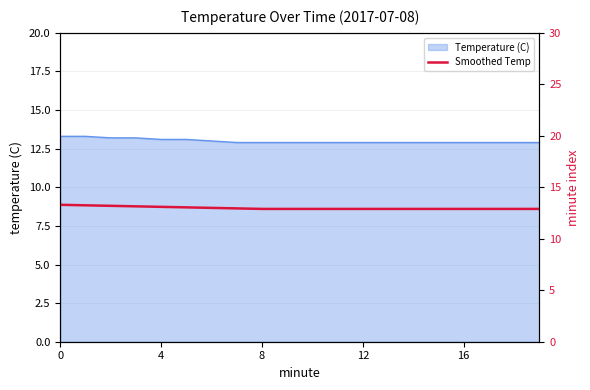

Is it true that the value at 13 is 12.9?

True